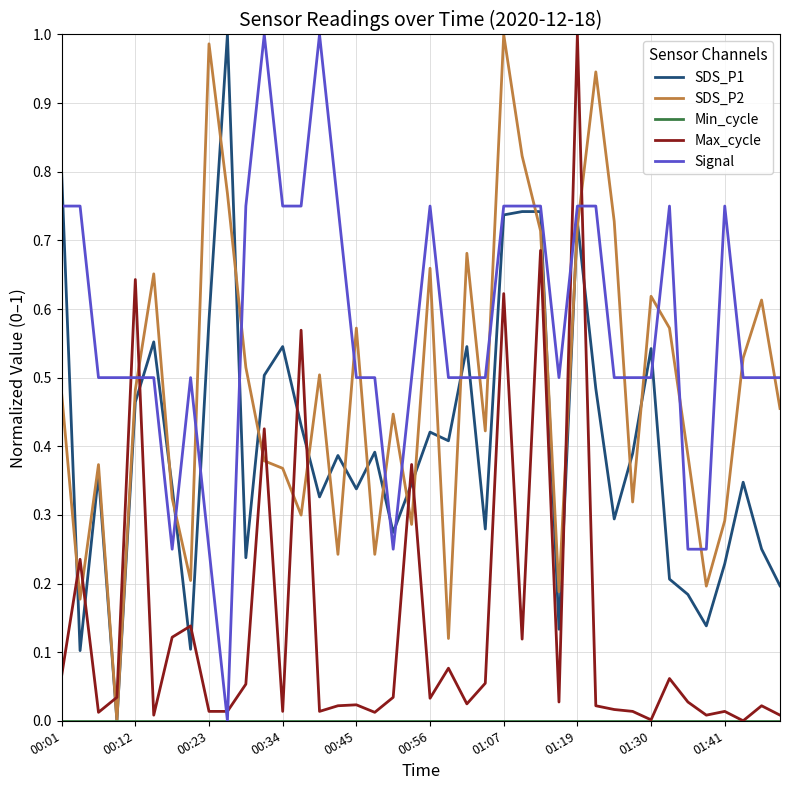

After their last crossing, which series has the higher values: Max_cycle or SDS_P2?

SDS_P2